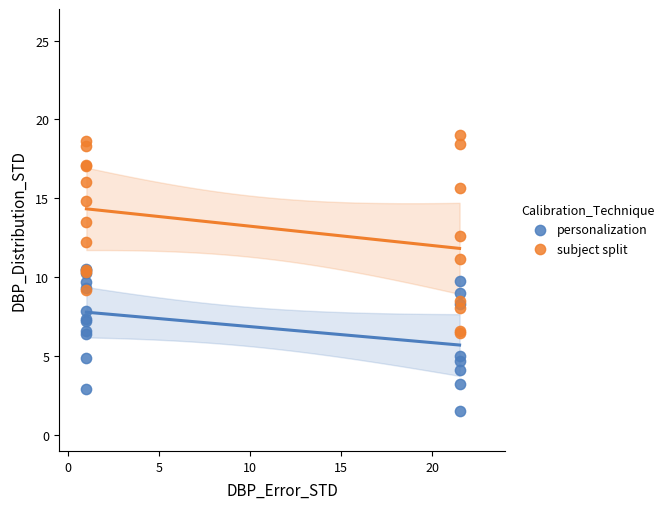

Which series has the widest spread of Y values?

subject split